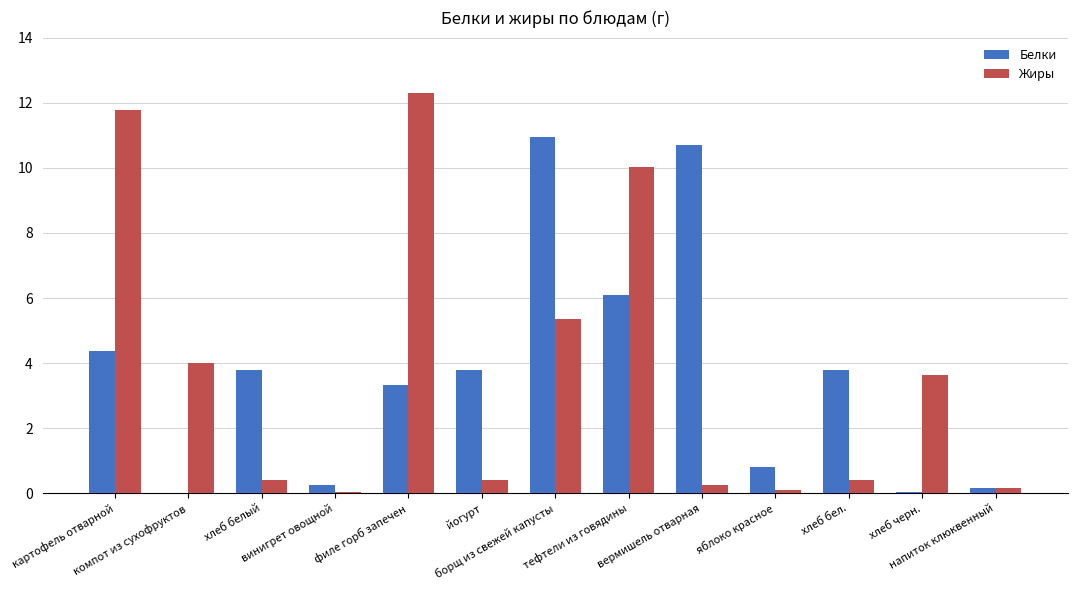

The value of Жиры at яблоко красное is 0.1. True or false?

True